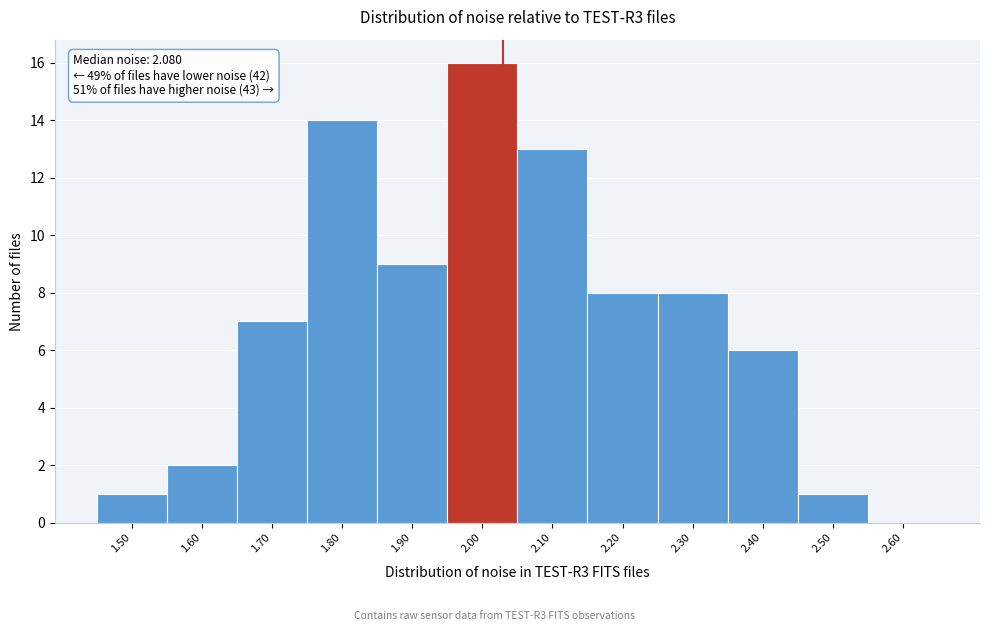

Reading left to right, list all the values displayed in this chart.

1.50=1	1.60=2	1.70=7	1.80=14	1.90=9	2.00=16	2.10=13	2.20=8	2.30=8	2.40=6	2.50=1	2.60=0